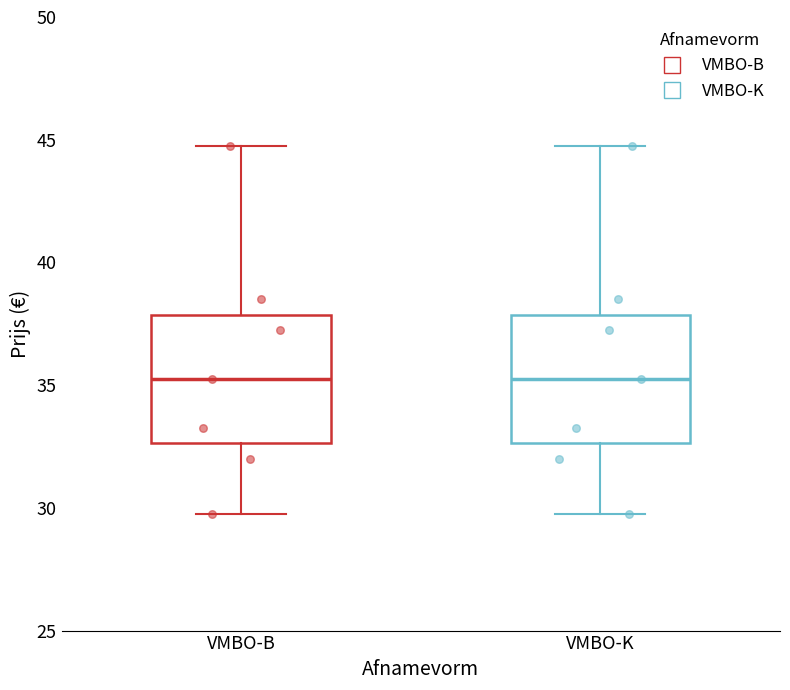

Reading left to right, transcribe this box plot: for each box, give where its median line is, the range the box spans, and where its two whiskers end, as read against the y-axis. The values are not printed on the chart, so give them approximately, as read against the axis.

VMBO-B: median 35.5, box 32.5 to 38.0, whiskers 30.0 to 45.0
VMBO-K: median 35.5, box 32.5 to 38.0, whiskers 30.0 to 45.0